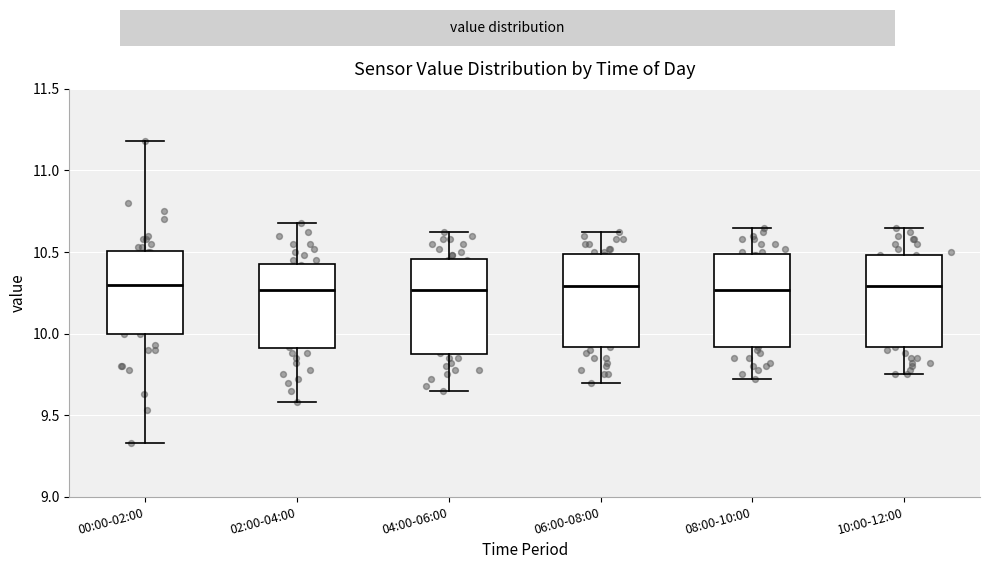

Where does the median line of the box for 02:00-04:00 sit on the y-axis? The values are not printed on the chart, so give them approximately, as read against the axis.

10.25